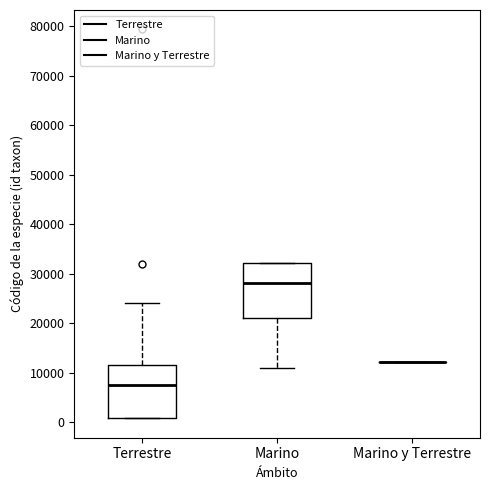

Reading left to right, read every box against the y-axis: the position of its median line, the range the box covers, and the ends of its whiskers. The values are not printed on the chart, so give them approximately, as read against the axis.

Terrestre: median 8000, box 1000 to 12000, whiskers 1000 to 24000
Marino: median 28000, box 21000 to 32000, whiskers 11000 to 32000
Marino y Terrestre: box collapsed to a line at 12000, whiskers 12000 to 12000